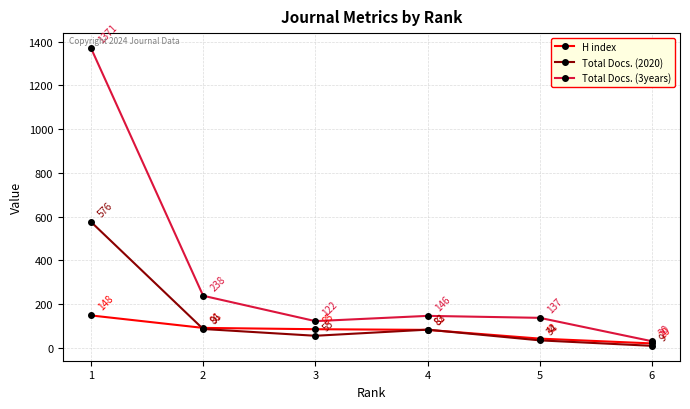

Between 2 and 3, which series saw the biggest shift?

Total Docs. (3years)